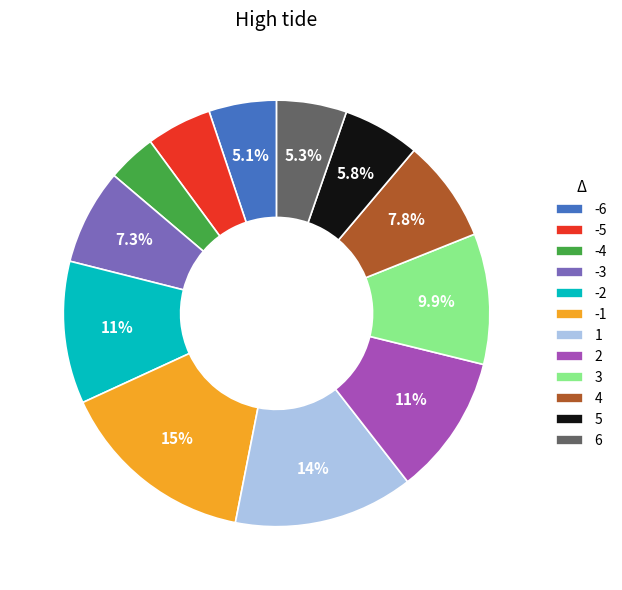

To the nearest percent, what percentage of the pie is 2?

11%